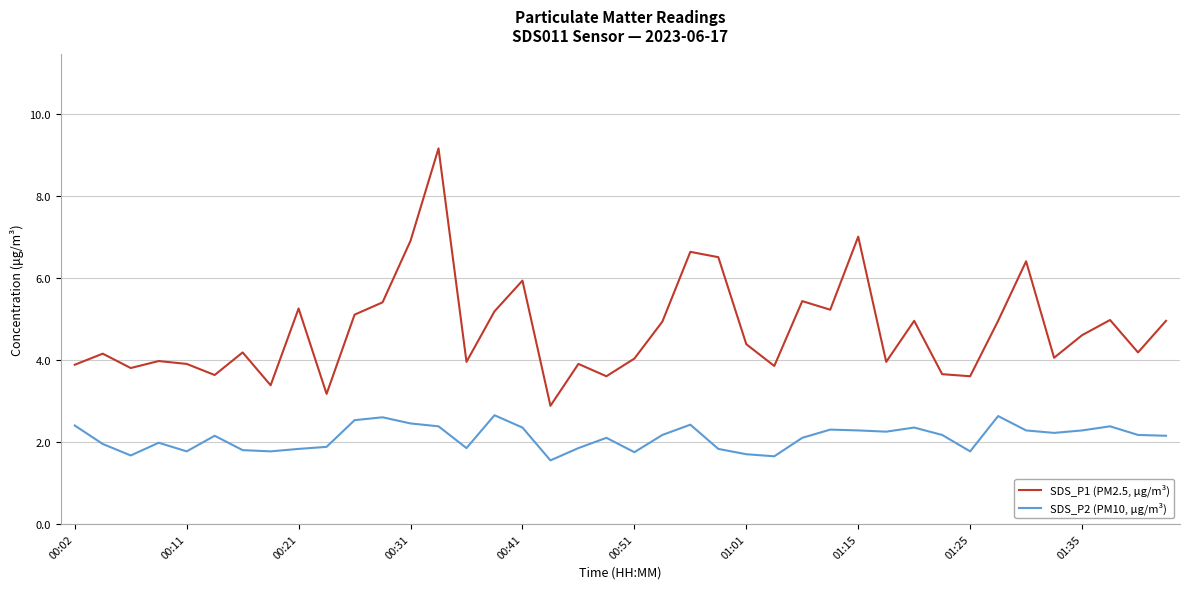

Which series has the largest range (max minus min)?

SDS_P1 (PM2.5, μg/m³)